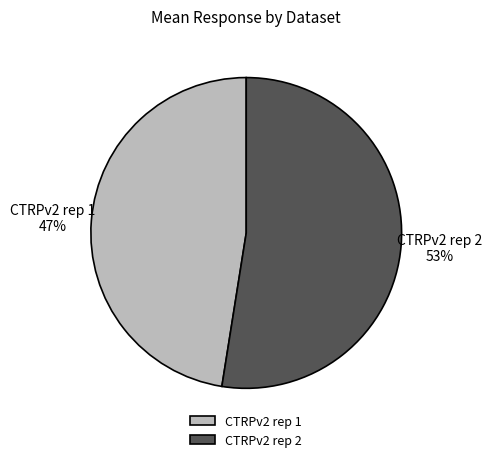

To the nearest percent, what is the combined percentage of CTRPv2 rep 1 and CTRPv2 rep 2?

100%